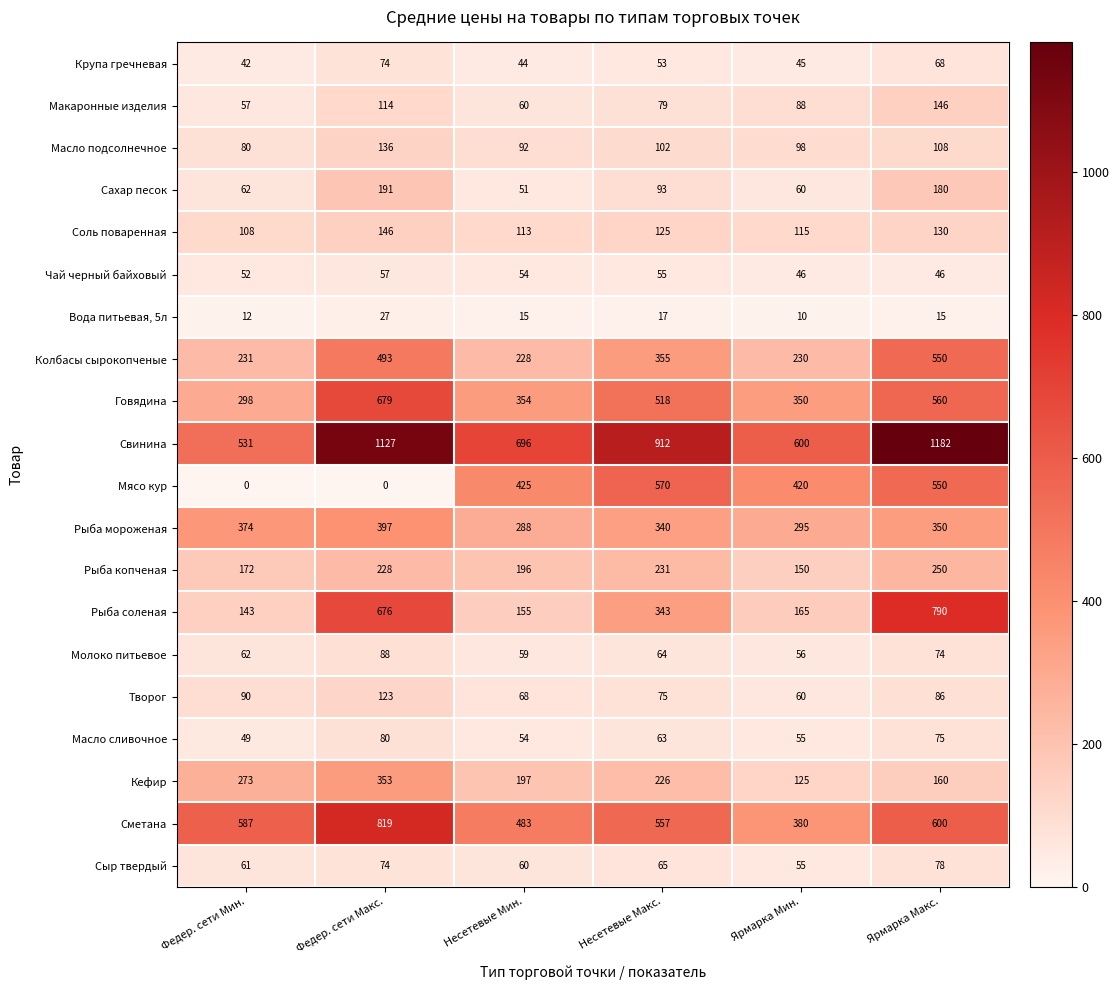

The Мясо кур series shows 974 at Несетевые Макс.. True or false?

False